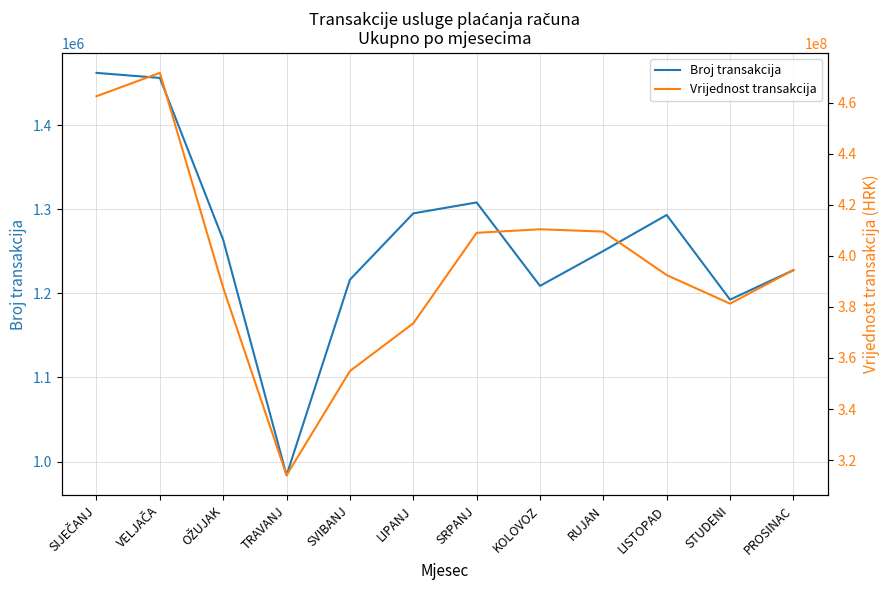

What is the sum of all Vrijednost transakcija values?

4761452779